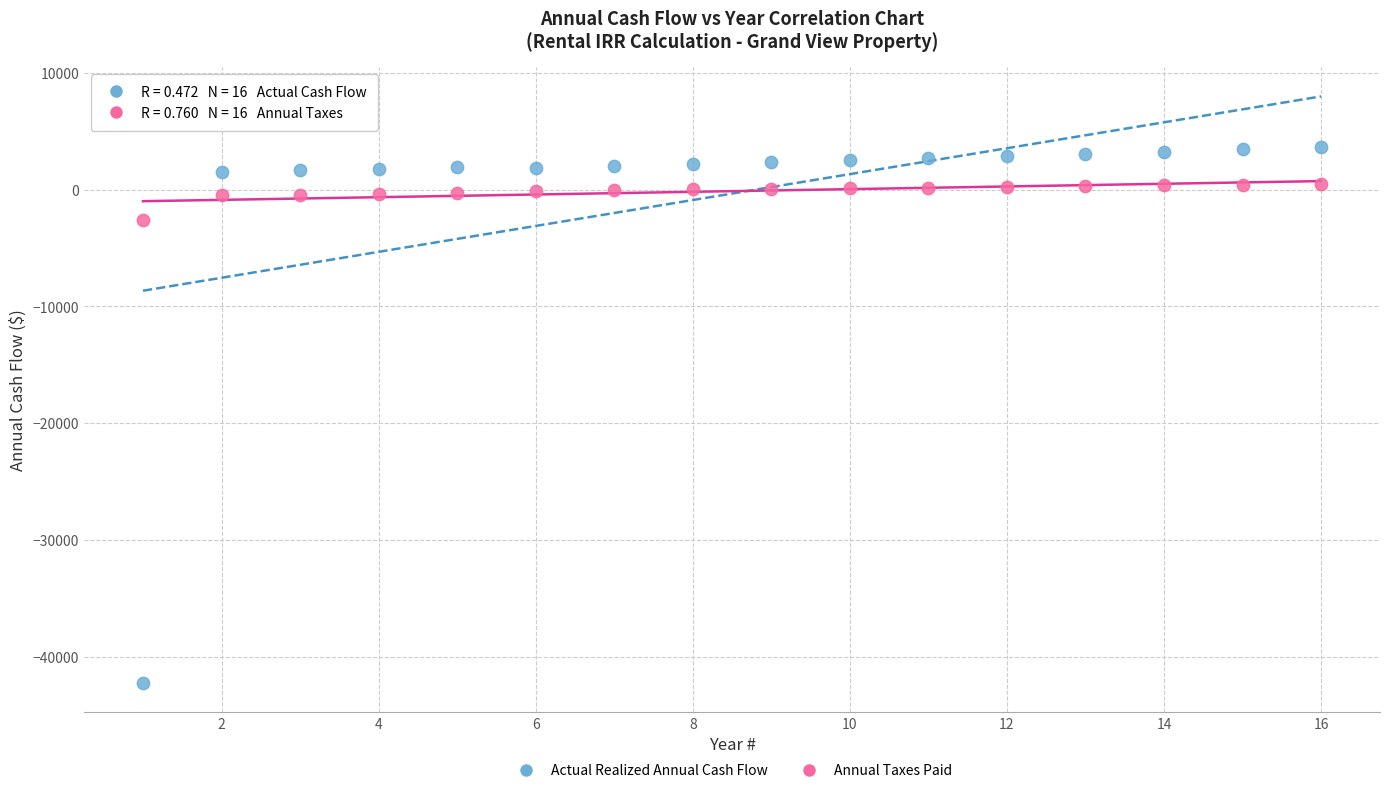

In the Actual Realized Annual Cash Flow series, what Y value is closest to -19300?

1524.8